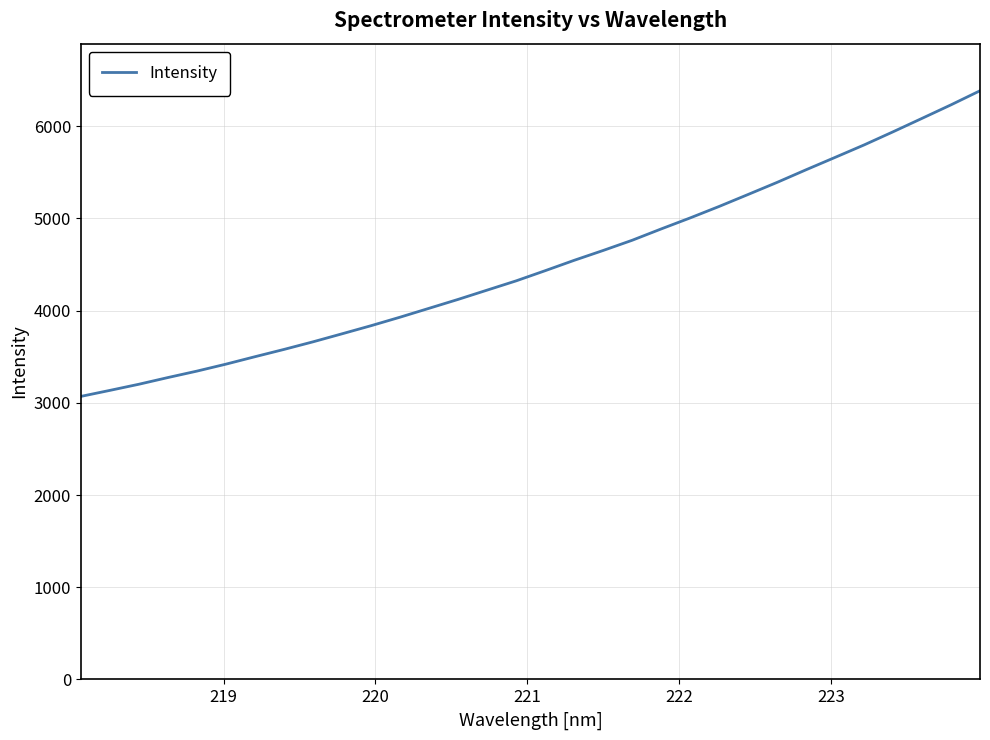

What is the difference between the maximum and minimum values?

3315.1